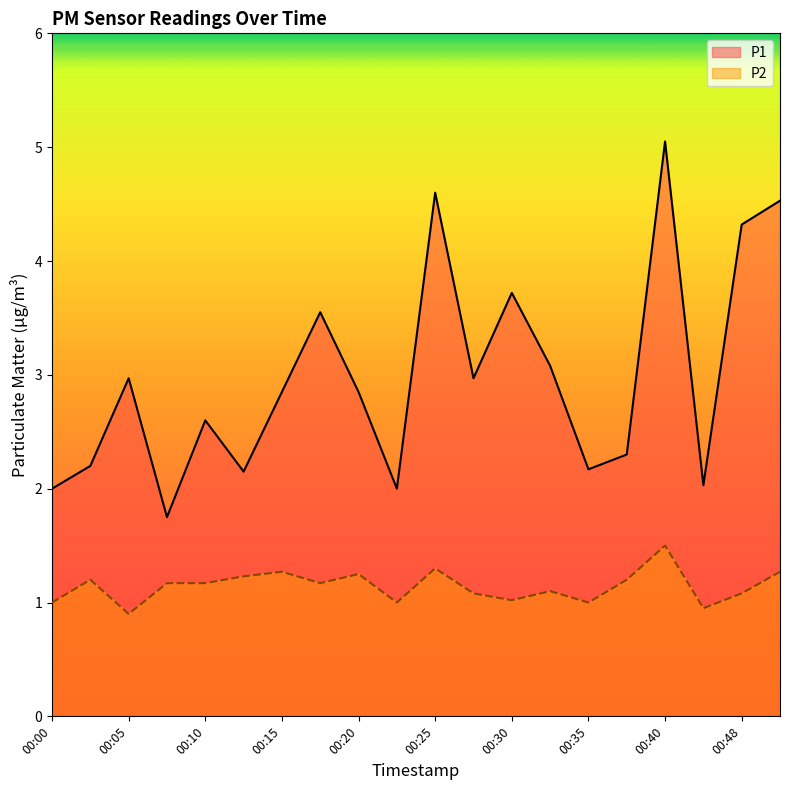

Does the chart have visible grid lines?

No